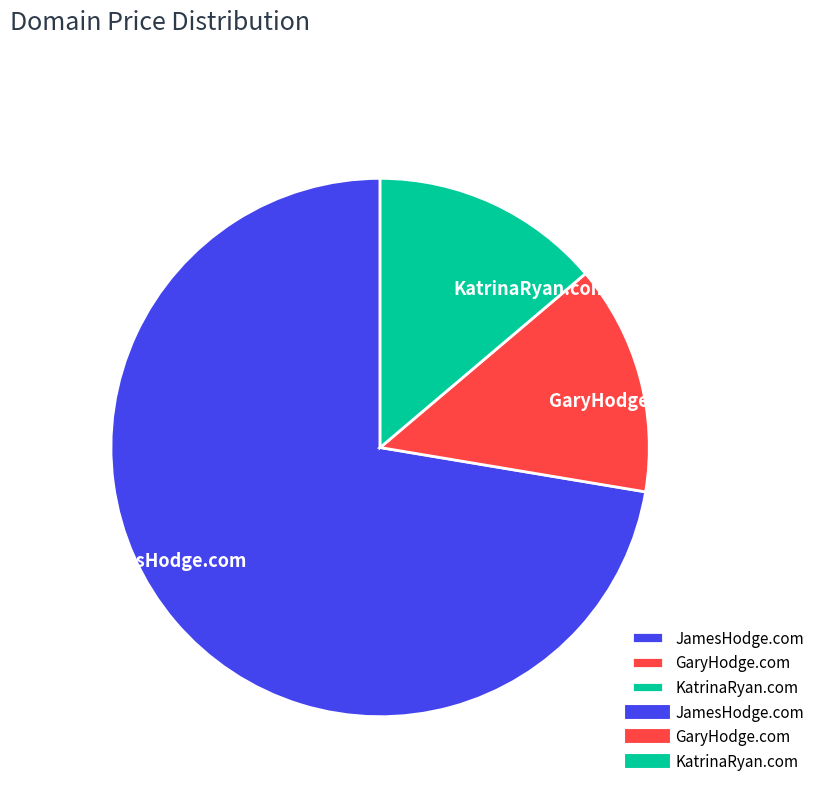

Is the sum of GaryHodge.com and KatrinaRyan.com greater than half?

No